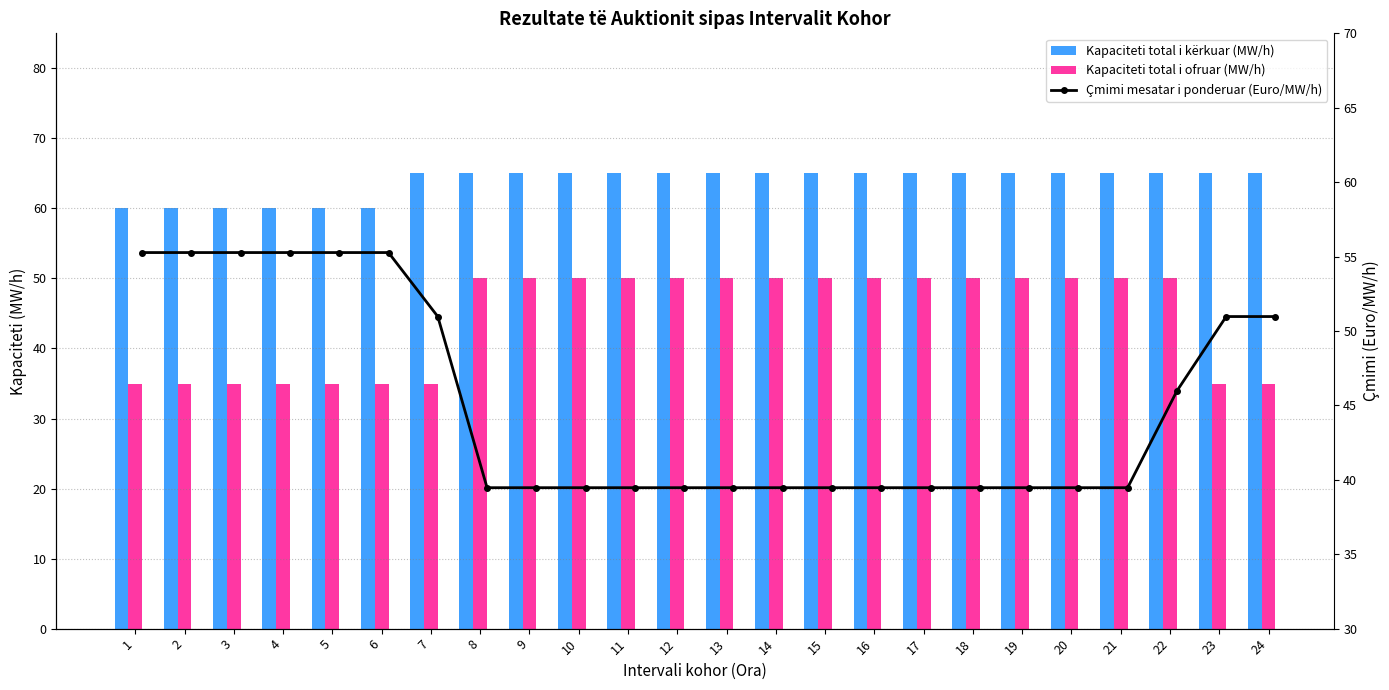

What are all the series names shown in the legend?

Kapaciteti total i kërkuar (MW/h), Kapaciteti total i ofruar (MW/h), Çmimi mesatar i ponderuar (Euro/MW/h)